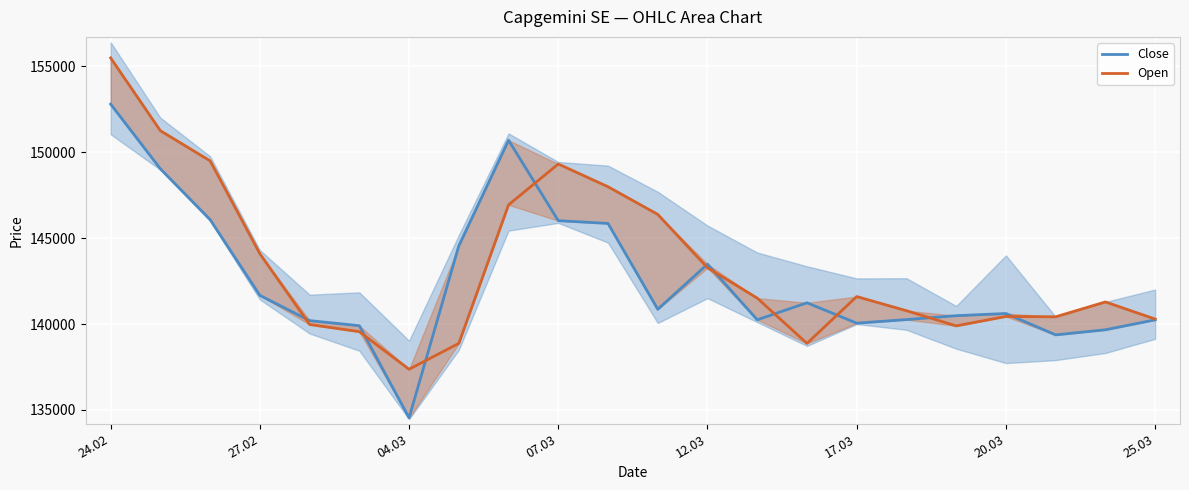

What is the difference between the Open values at 13 and 16?

733